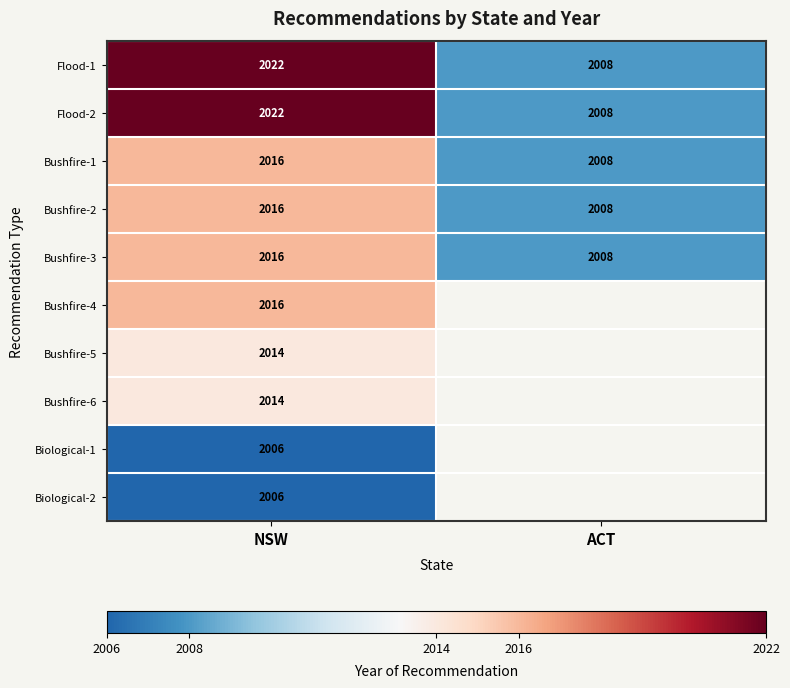

The Bushfire-2 series shows 503.3 at NSW. True or false?

False